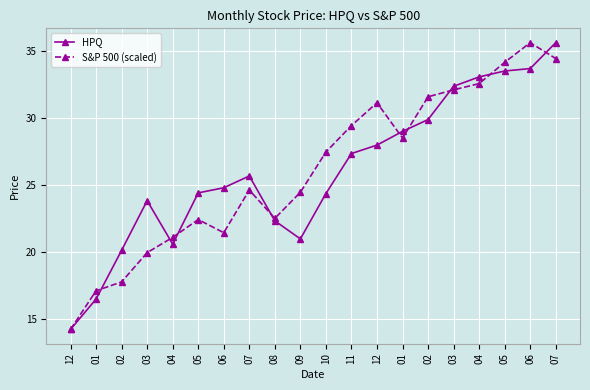

How many series are shown in this chart?

2